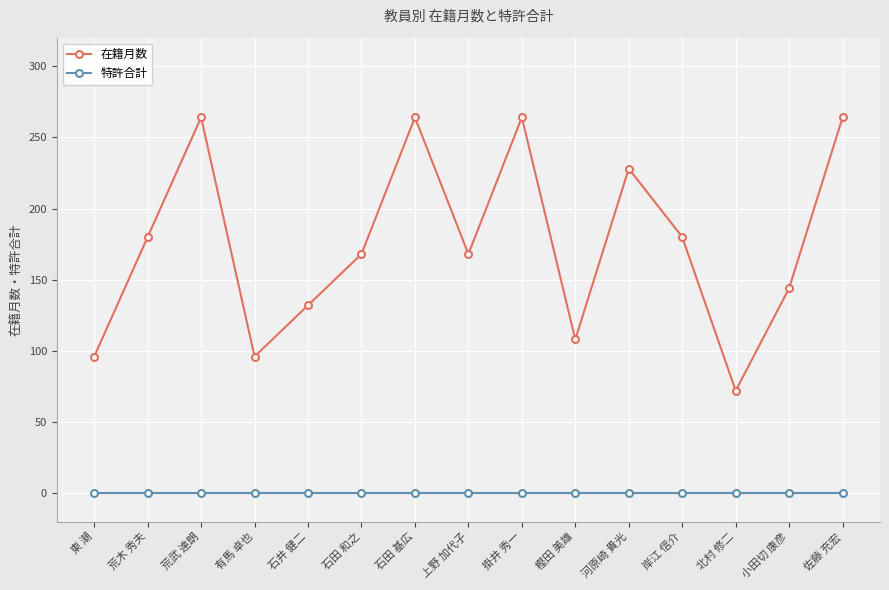

Rank the series at 有馬 卓也 from highest to lowest value.

在籍月数, 特許合計